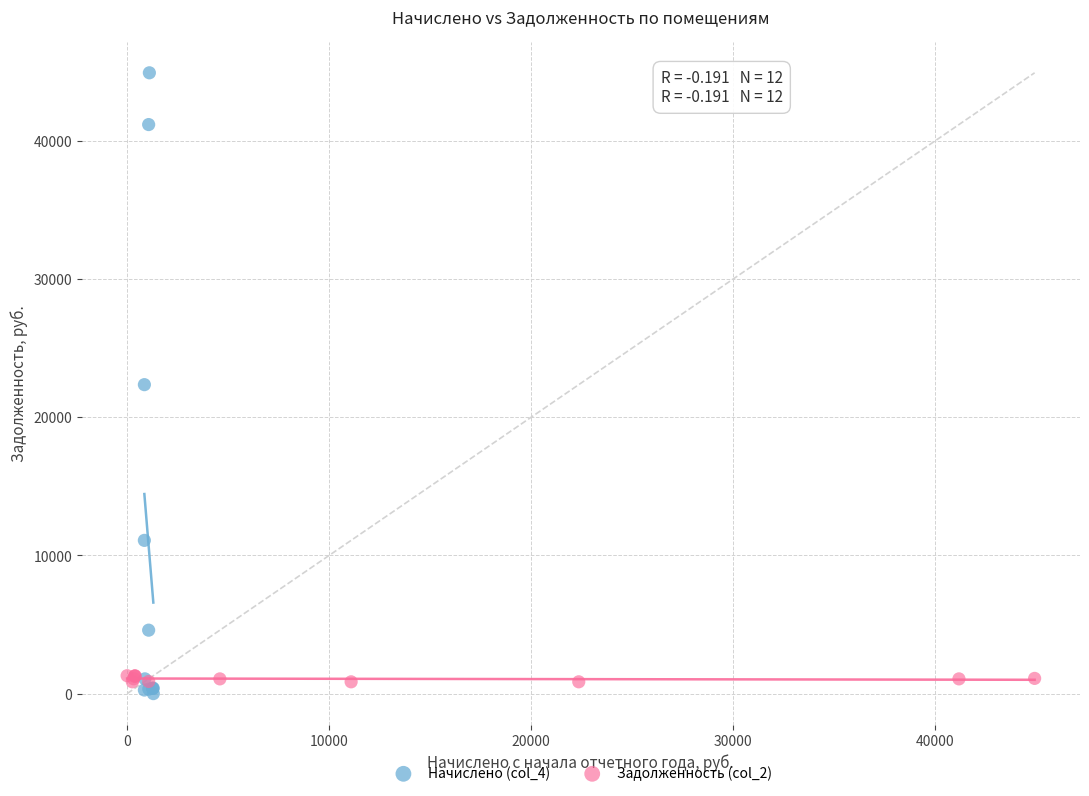

Which series contains the highest Y value?

Начислено (col_4)